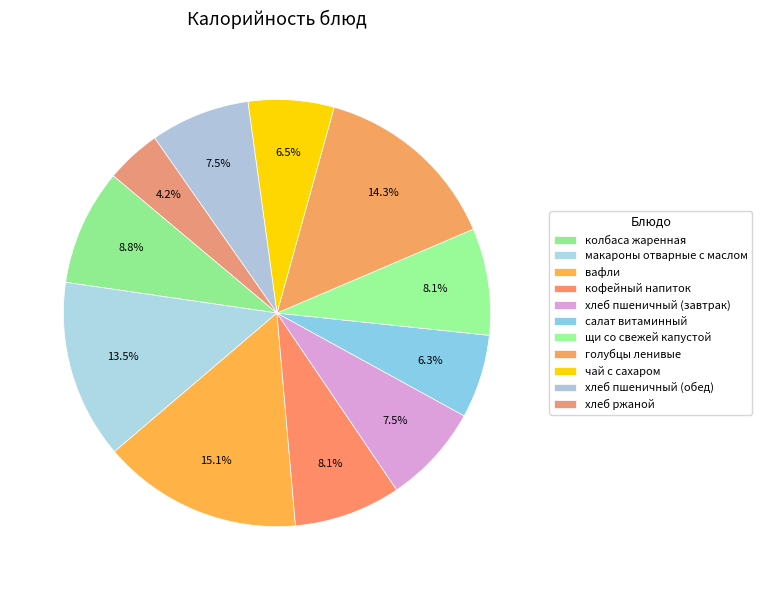

How many segments does this pie chart have?

11